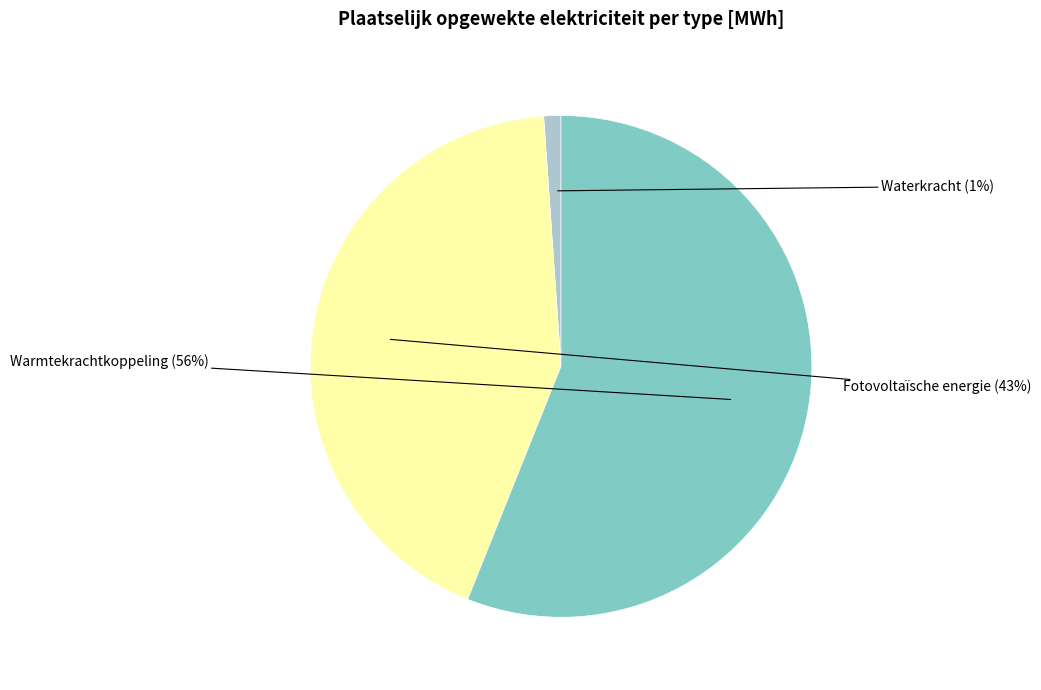

To the nearest percent, what percentage of the pie is Waterkracht?

1%